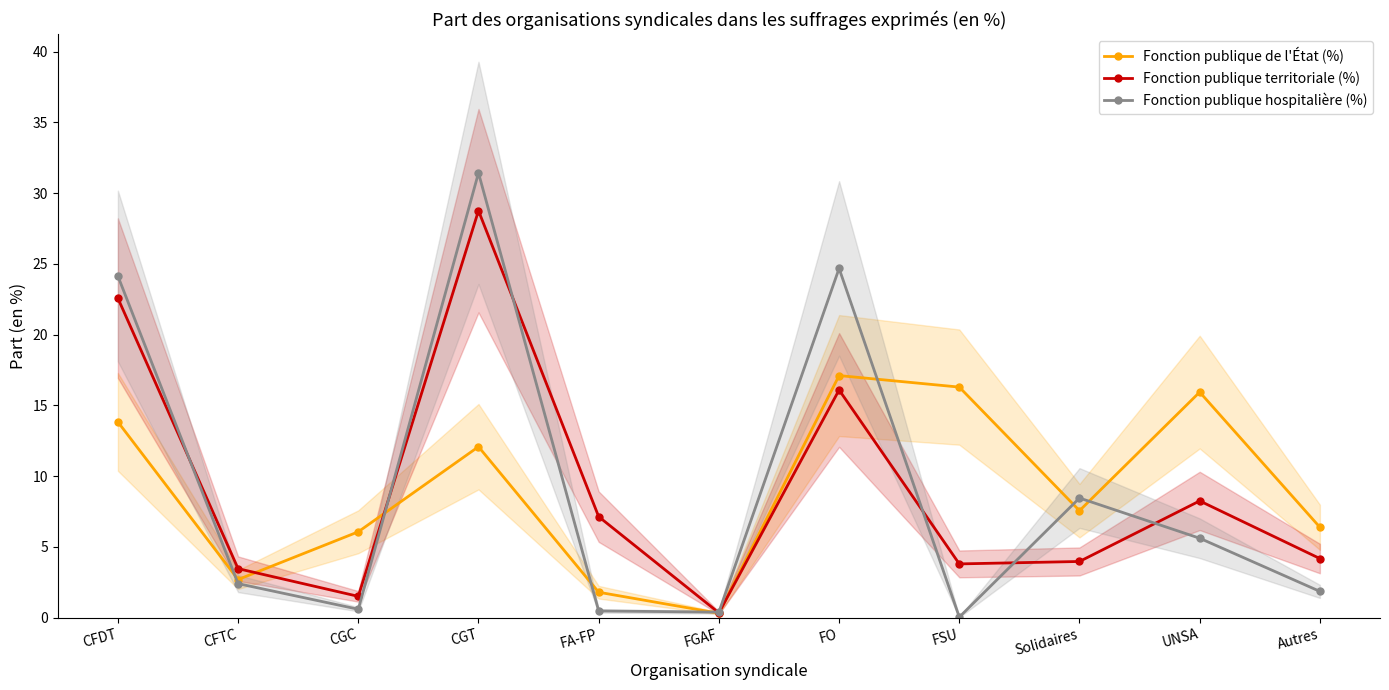

What is the difference between the maximum and minimum values in the Fonction publique territoriale (%) series?

28.4